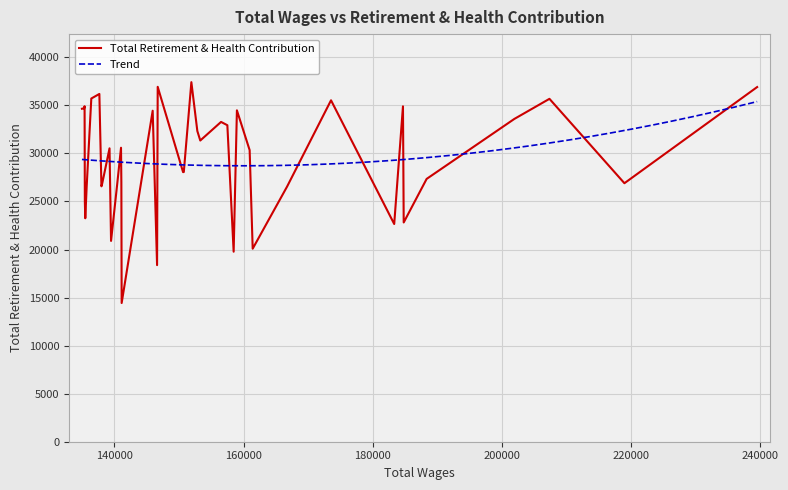

What is the minimum value for Total Retirement & Health Contribution?

14432